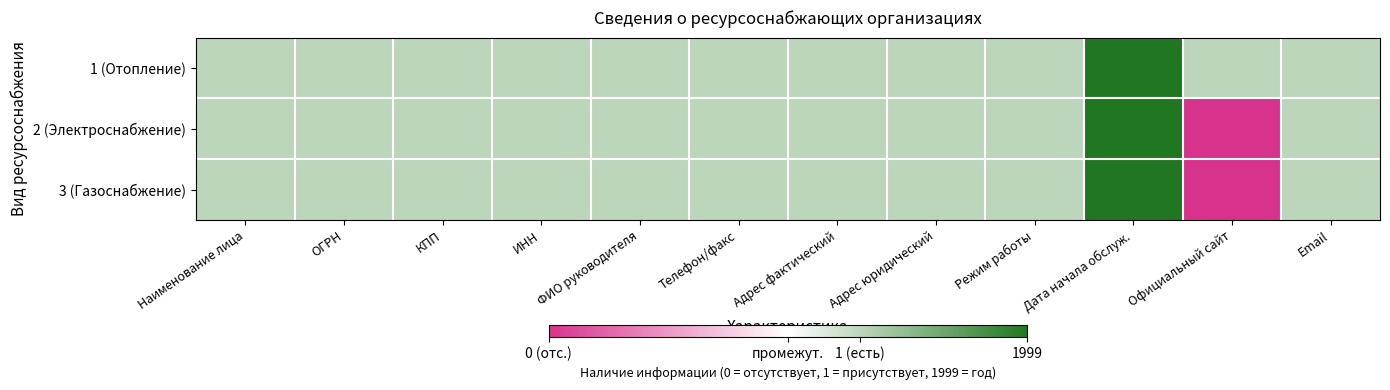

Reading left to right, transcribe all the data shown in this chart.

1 (Отопление): Наименование лица=0.3	ОГРН=0.3	КПП=0.3	ИНН=0.3	ФИО руководителя=0.3	Телефон/факс=0.3	Адрес фактический=0.3	Адрес юридический=0.3	Режим работы=0.3	Дата начала обслуж.=1.0	Официальный сайт=0.3	Email=0.3
2 (Электроснабжение): Наименование лица=0.3	ОГРН=0.3	КПП=0.3	ИНН=0.3	ФИО руководителя=0.3	Телефон/факс=0.3	Адрес фактический=0.3	Адрес юридический=0.3	Режим работы=0.3	Дата начала обслуж.=1.0	Официальный сайт=-1.0	Email=0.3
3 (Газоснабжение): Наименование лица=0.3	ОГРН=0.3	КПП=0.3	ИНН=0.3	ФИО руководителя=0.3	Телефон/факс=0.3	Адрес фактический=0.3	Адрес юридический=0.3	Режим работы=0.3	Дата начала обслуж.=1.0	Официальный сайт=-1.0	Email=0.3